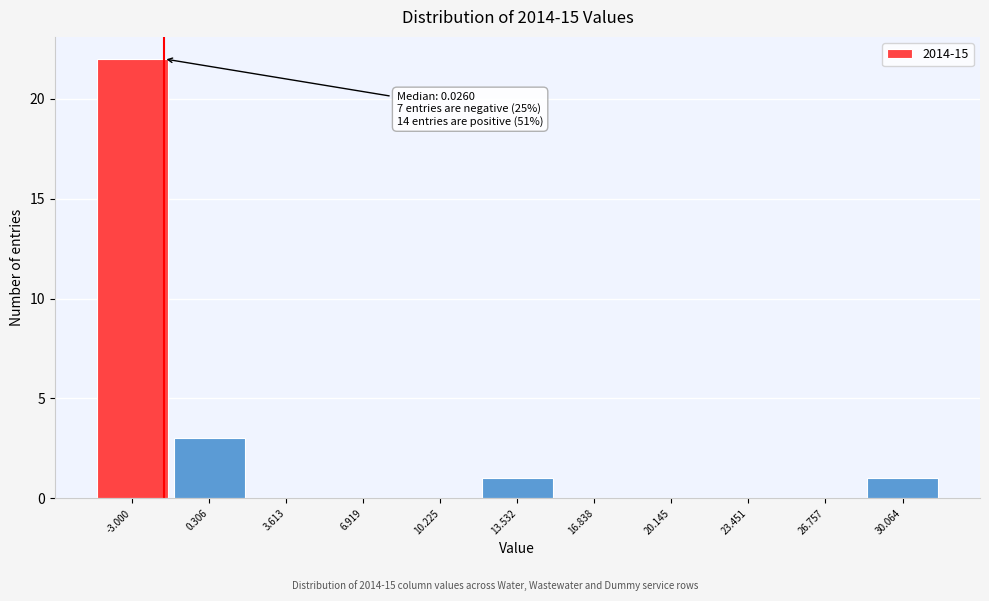

Reading right to left, list all the values displayed in this chart.

30.064=1	26.757=0	23.451=0	20.145=0	16.838=0	13.532=1	10.225=0	6.919=0	3.613=0	0.306=3	-3.000=22